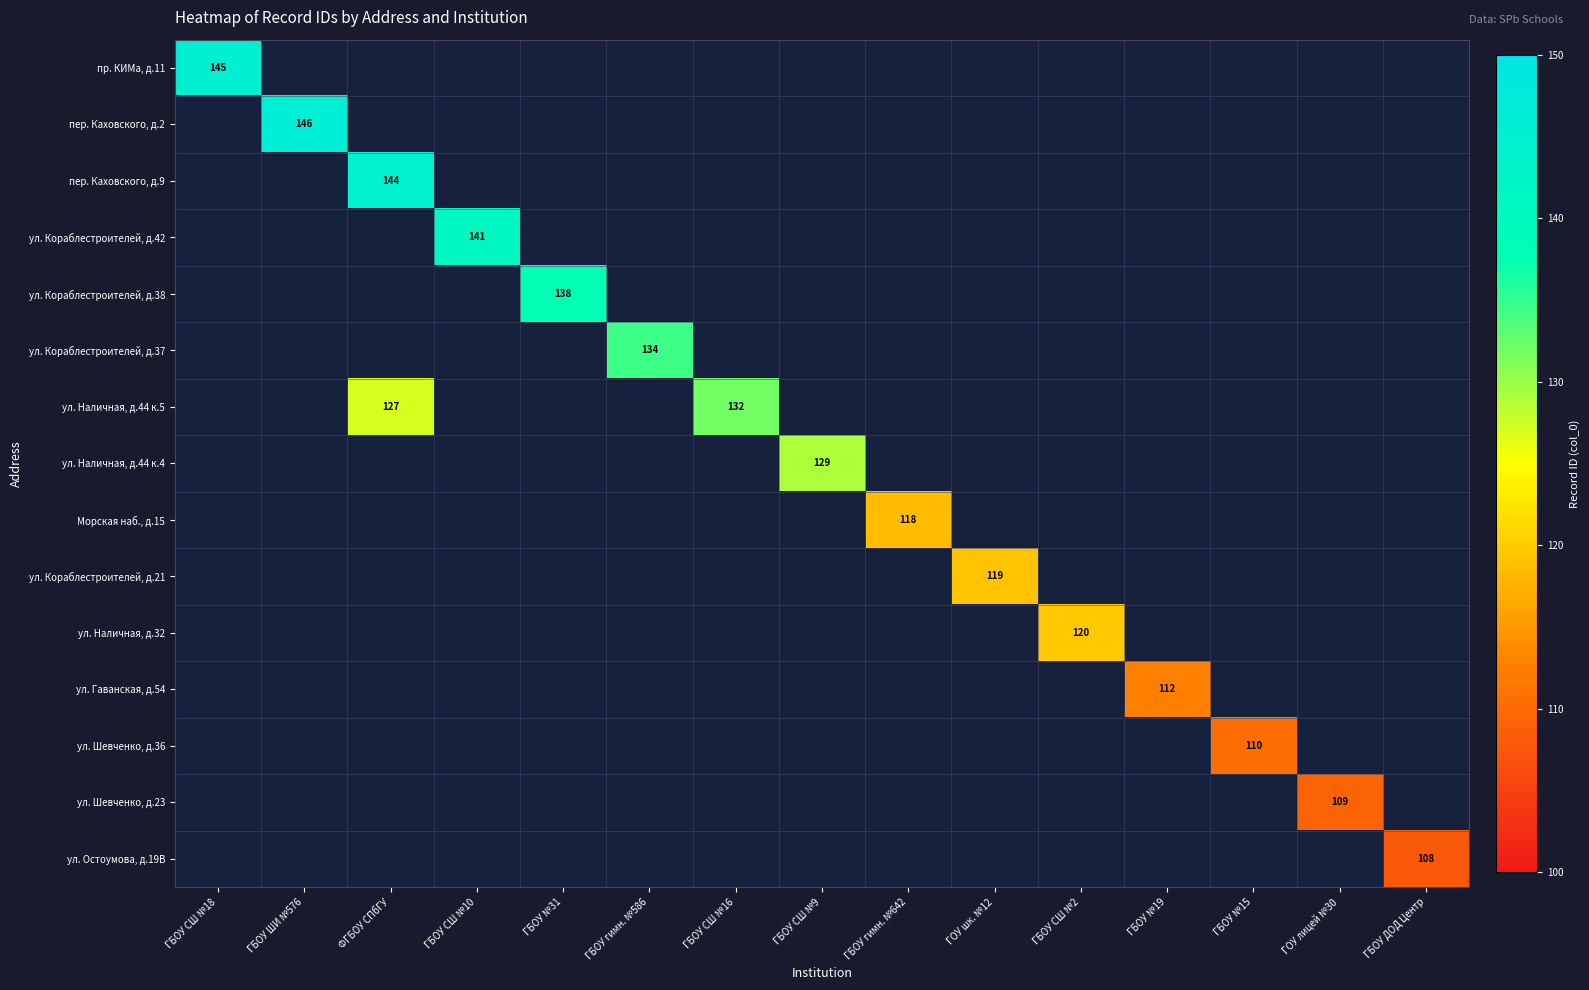

At how many categories does at least one series exceed 138?

4